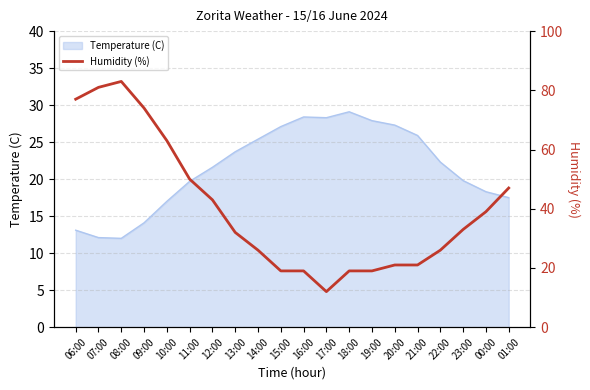

At which category does the chart reach its peak across all series?

08:00